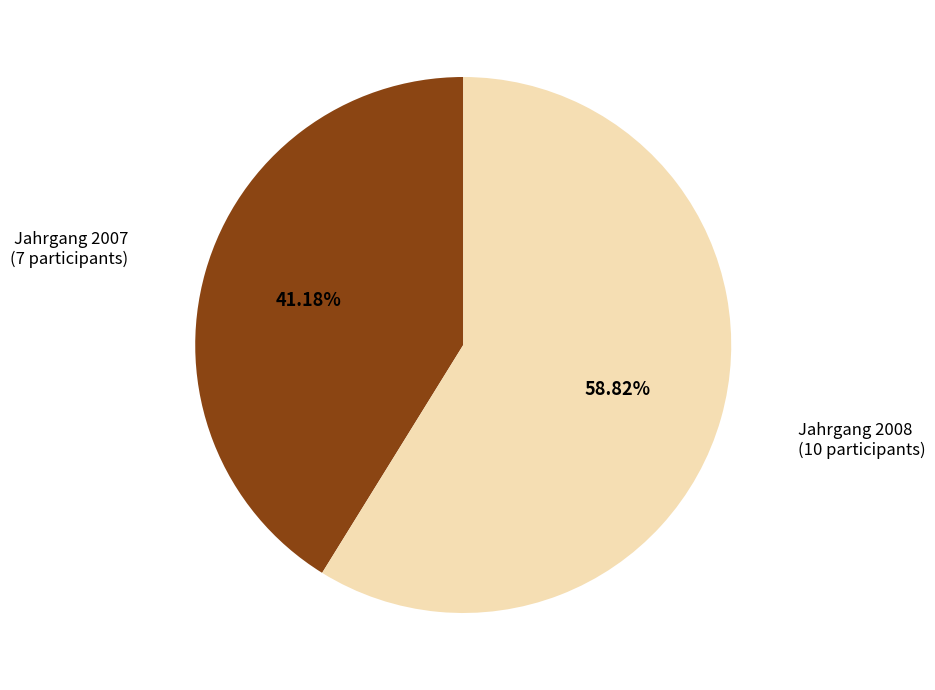

Is there a majority slice in this chart?

Yes